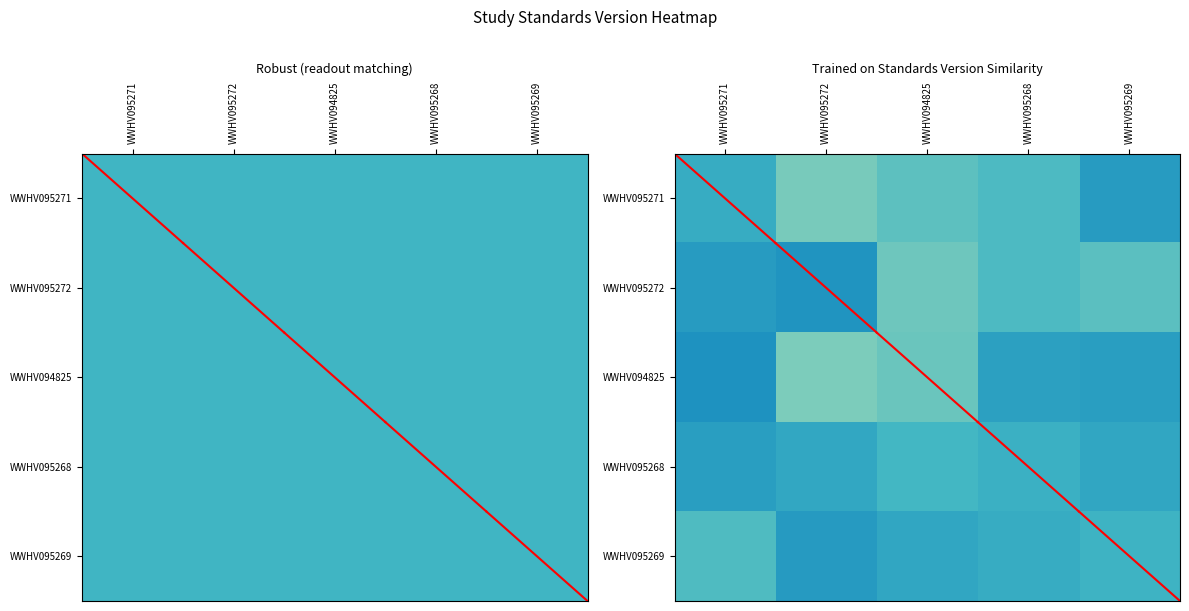

Between WWHV095269 and WWHV095271, which is larger?

WWHV095271